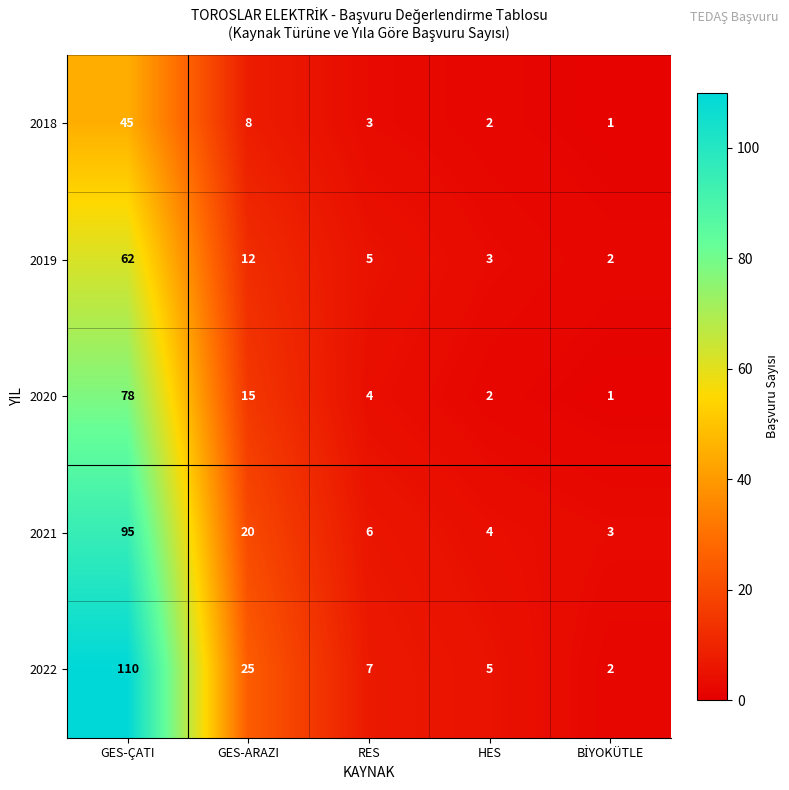

Which series has the largest total across all categories?

2022